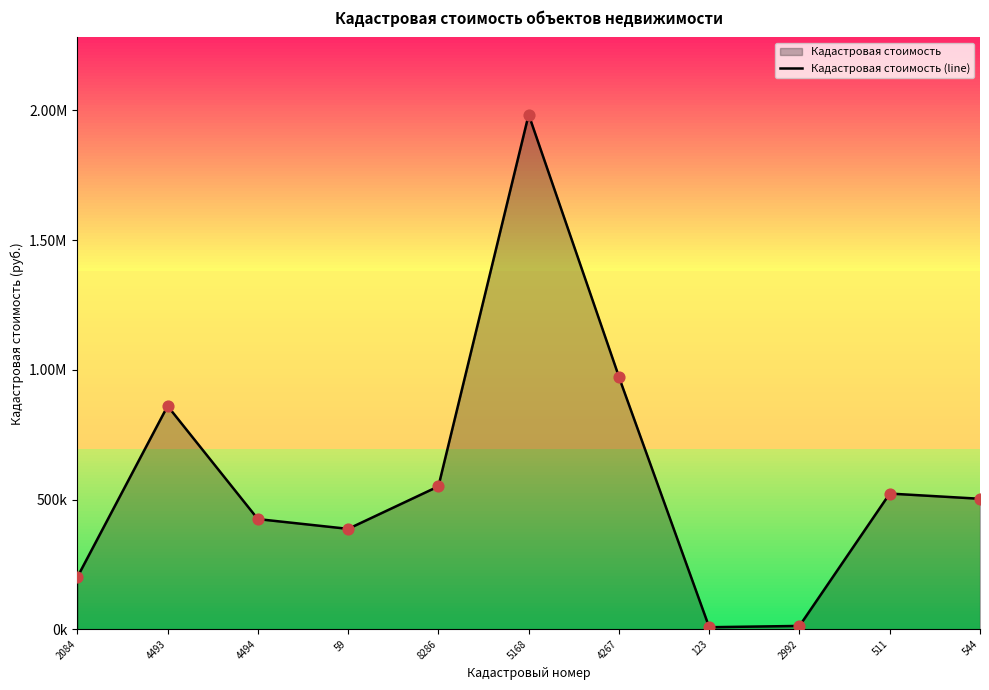

What is the ratio of the value at 511 to the value at 4493?

0.6